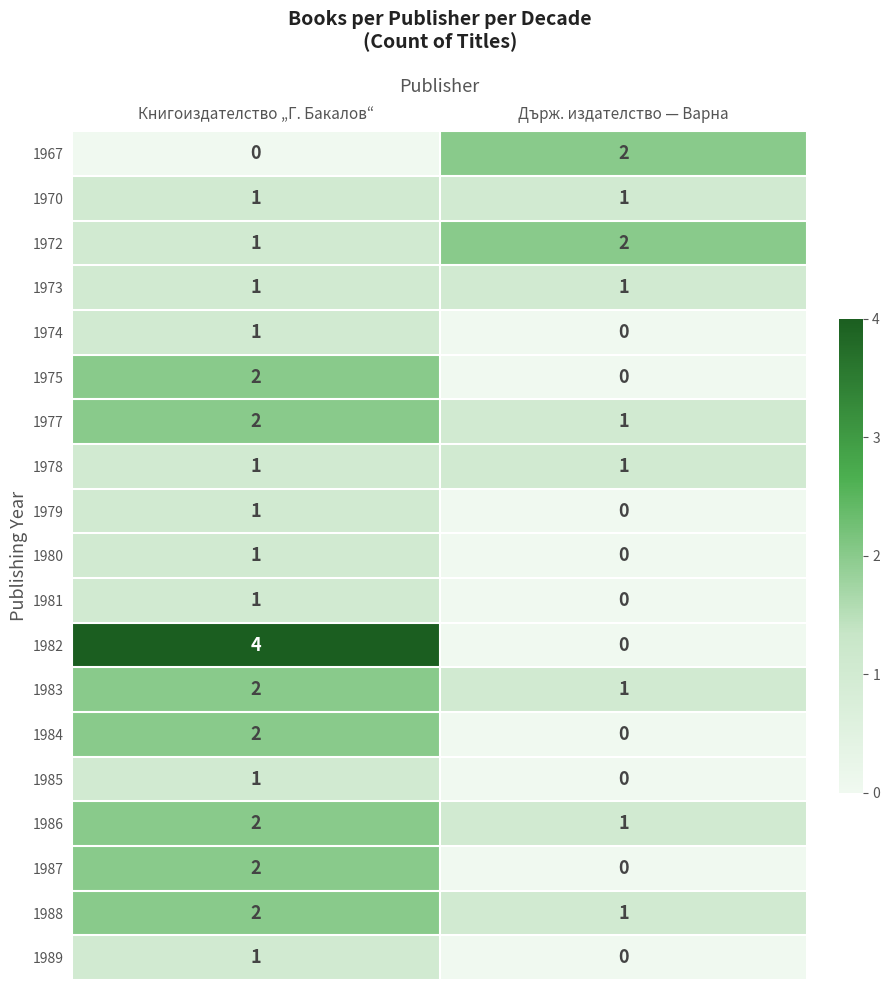

Rank the categories by 1974 value from highest to lowest.

Книгоиздателство „Г. Бакалов“, Държ. издателство — Варна